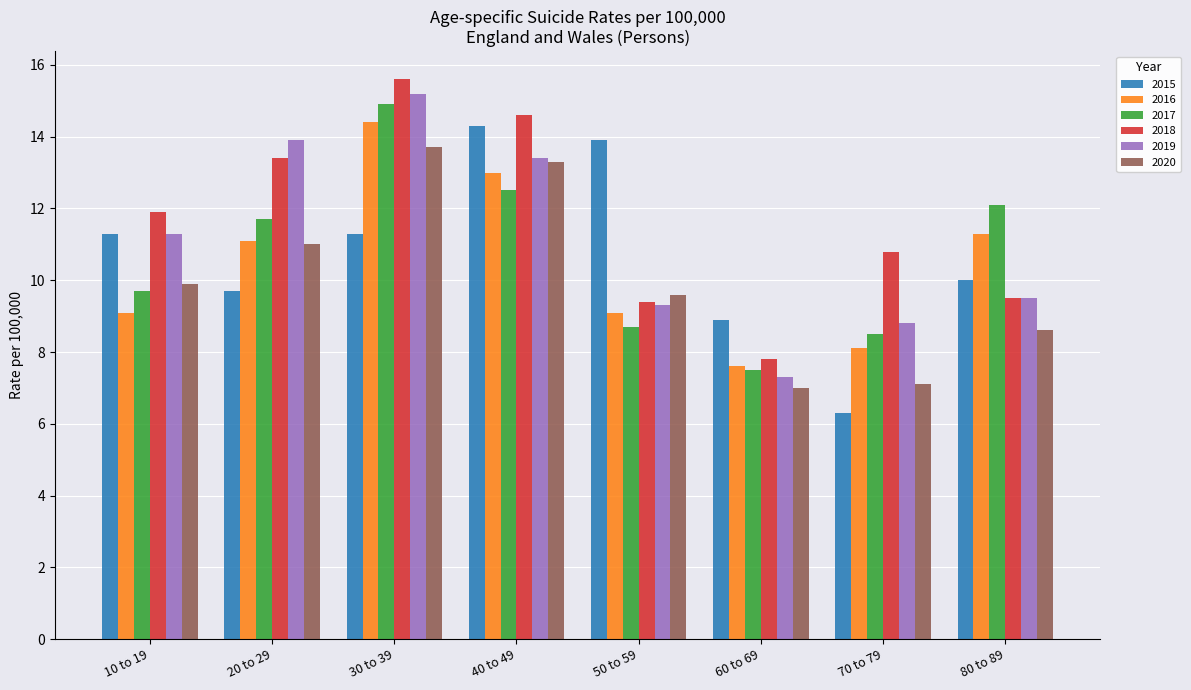

What is the total value across all series at 60 to 69?

46.1